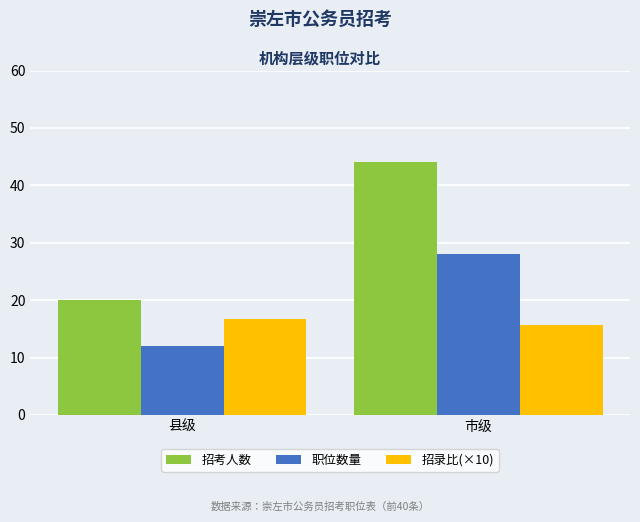

Is the value of 招录比(×10) at 县级 greater than the value of 招考人数 at 市级?

No